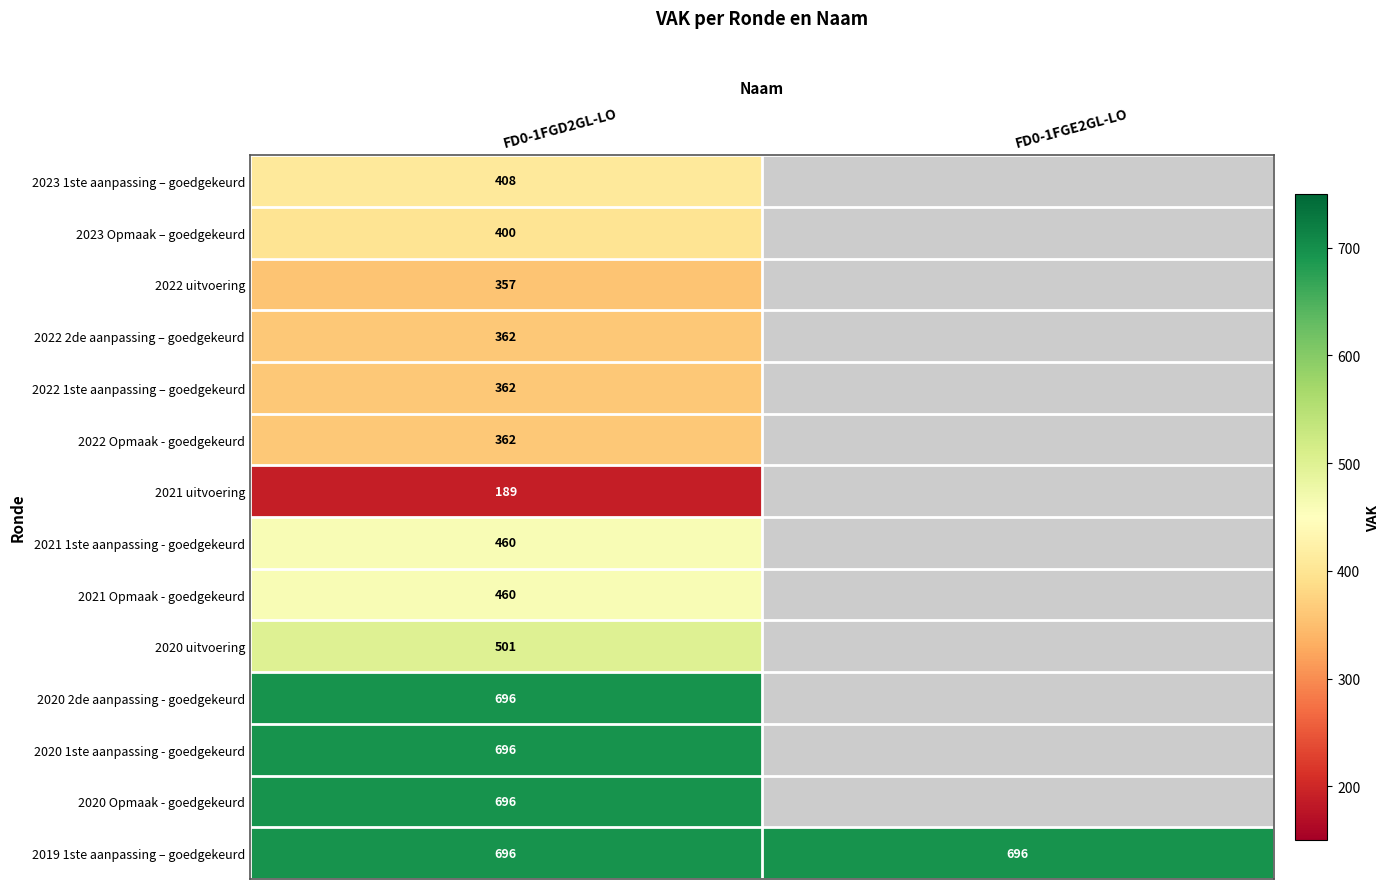

The 2022 1ste aanpassing – goedgekeurd series shows 91.6 at FD0-1FGD2GL-LO. True or false?

False